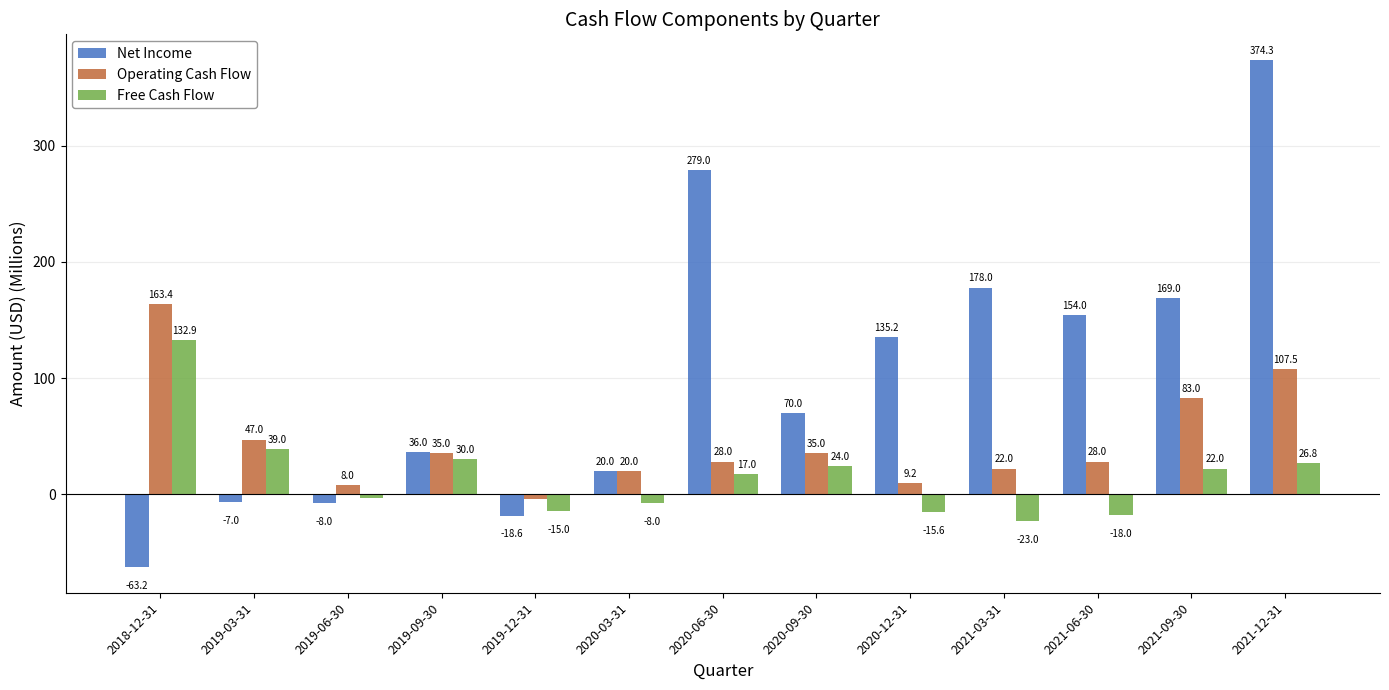

Rank the series at 2021-06-30 from lowest to highest value.

Free Cash Flow, Operating Cash Flow, Net Income